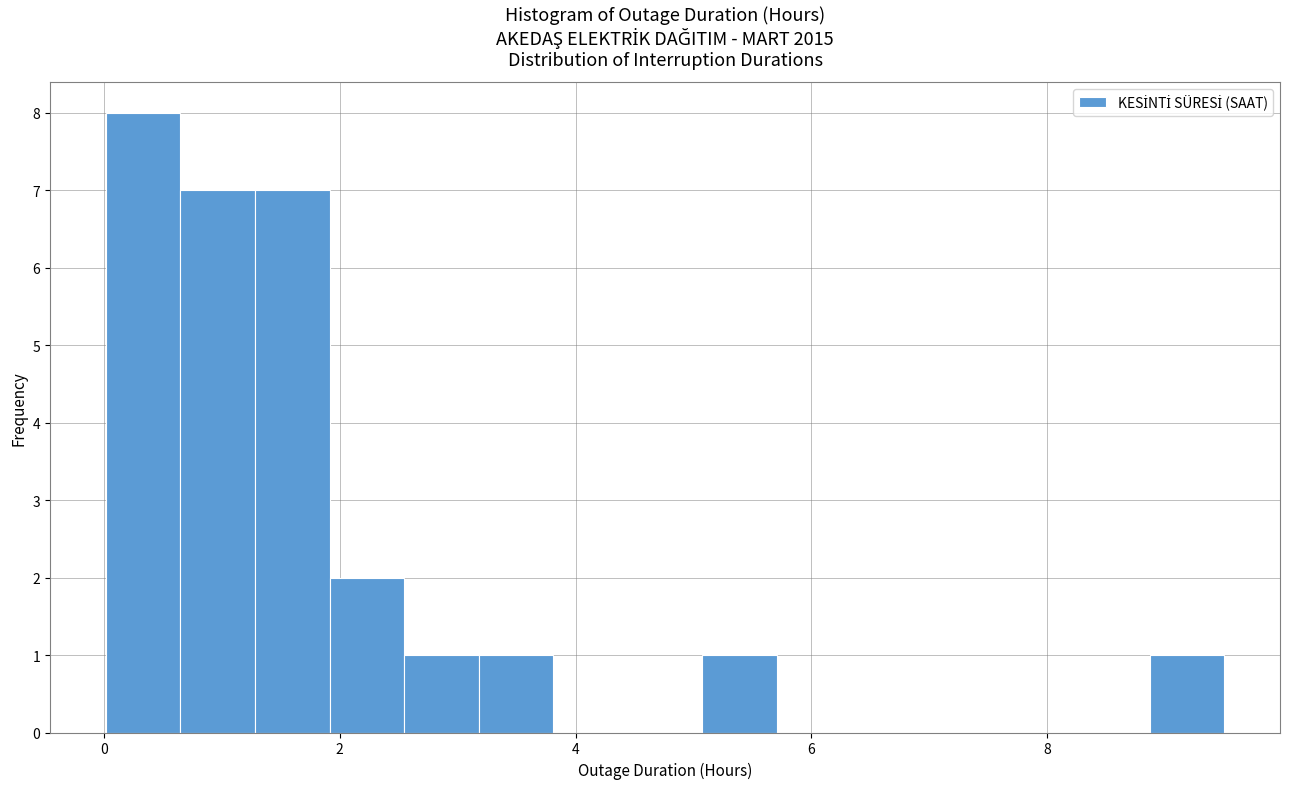

Read against the x-axis, roughly where is the centre of the tallest bar?

0.4